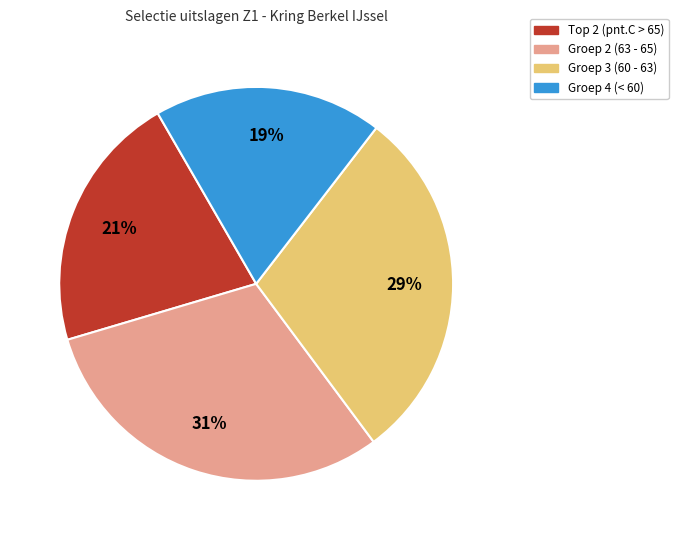

Is there any slice that represents more than half of the pie?

No